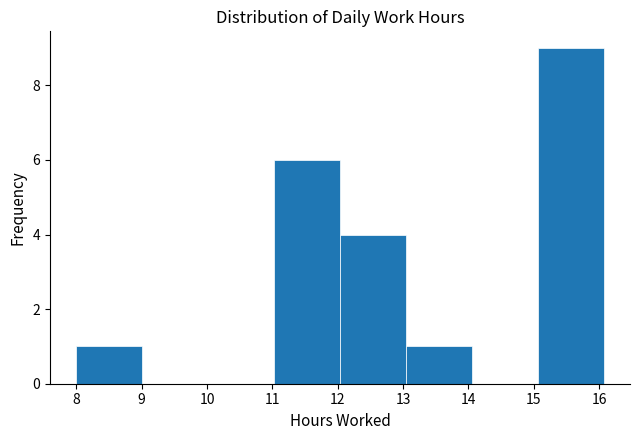

Over which range of the x-axis is the bar tallest?

15.1 to 16.1